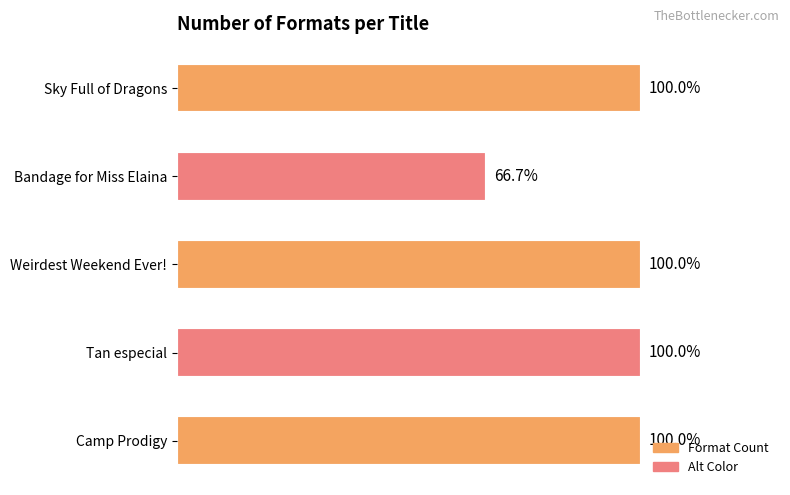

Does the chart contain any negative values?

No